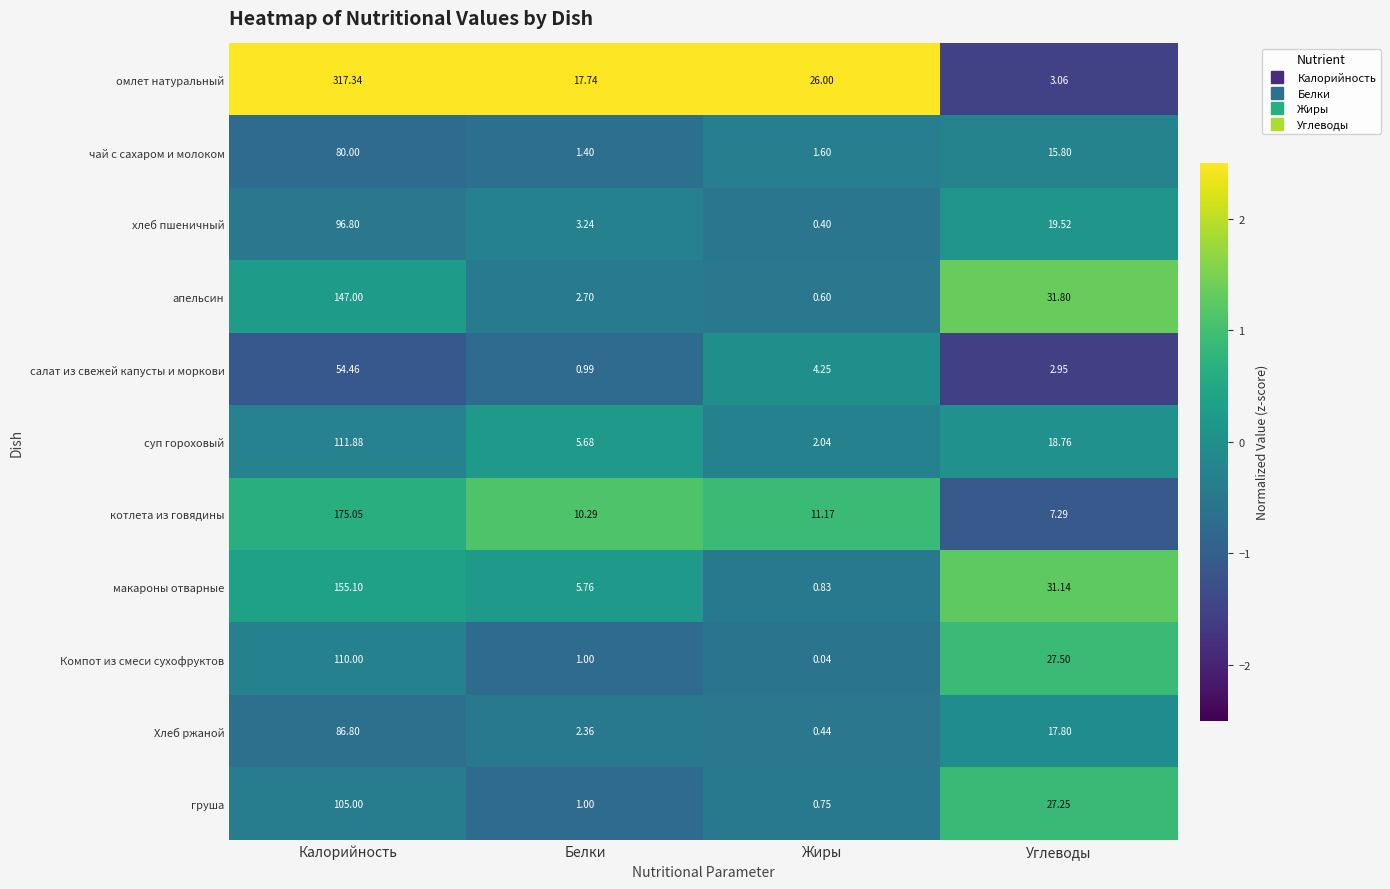

Rank the series at Углеводы from lowest to highest value.

салат из свежей капусты и моркови, омлет натуральный, котлета из говядины, чай с сахаром и молоком, Хлеб ржаной, суп гороховый, хлеб пшеничный, груша, Компот из смеси сухофруктов, макароны отварные, апельсин